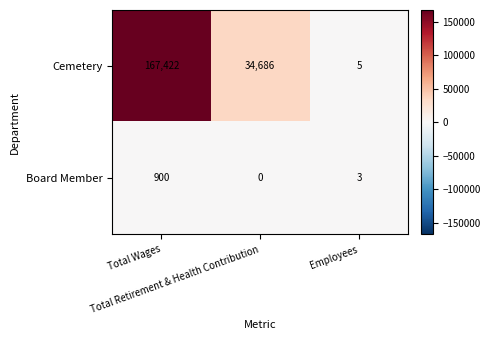

How many Cemetery values are between 5 and 167422?

3